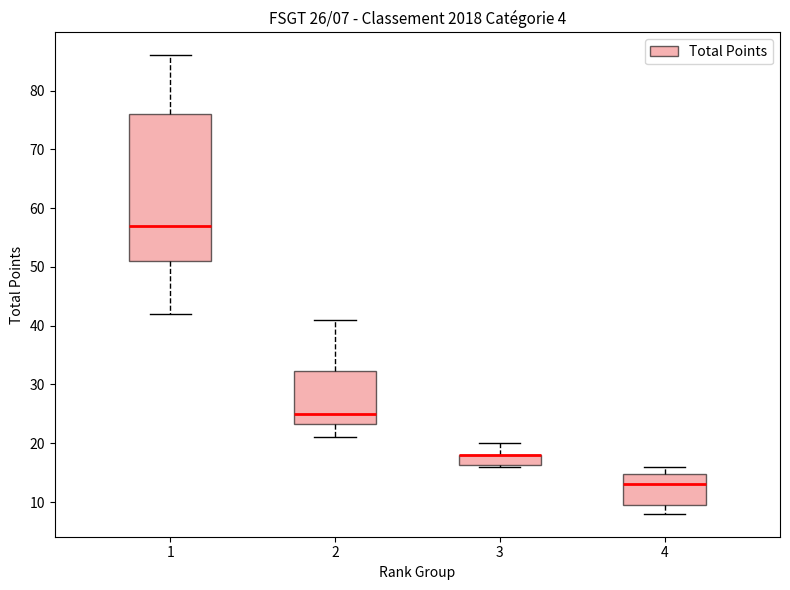

Comparing the boxes themselves (not the whiskers), which one is the tallest?

1